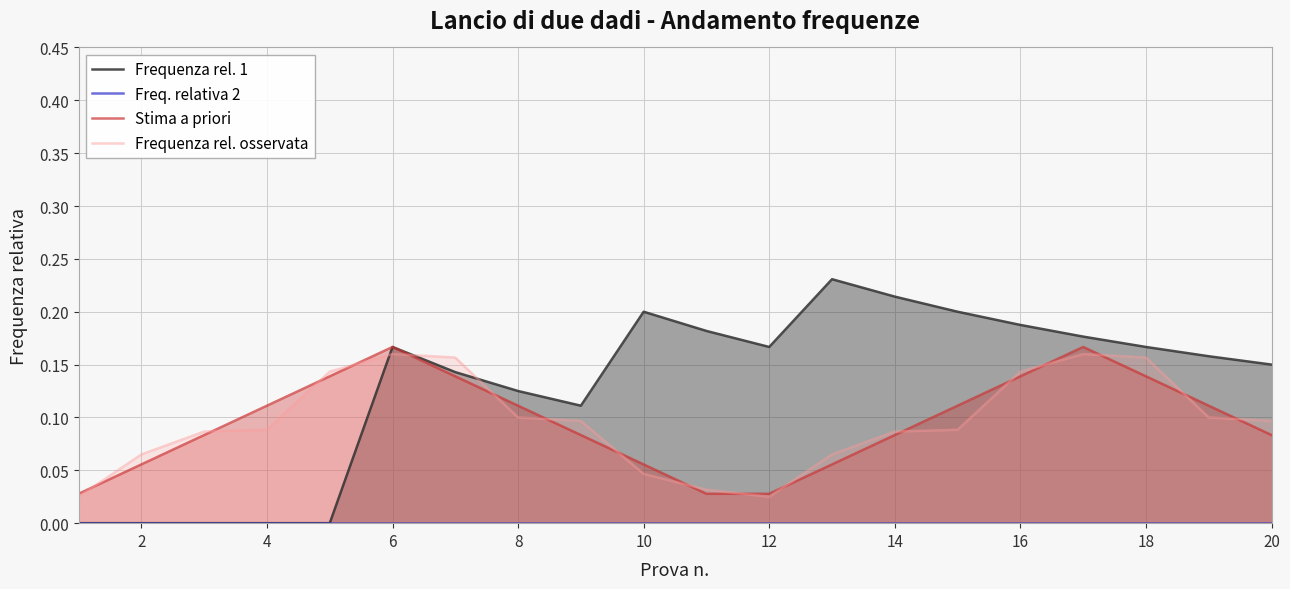

True or false: Freq. relativa 2 has a value of 0.0 at 16.

True